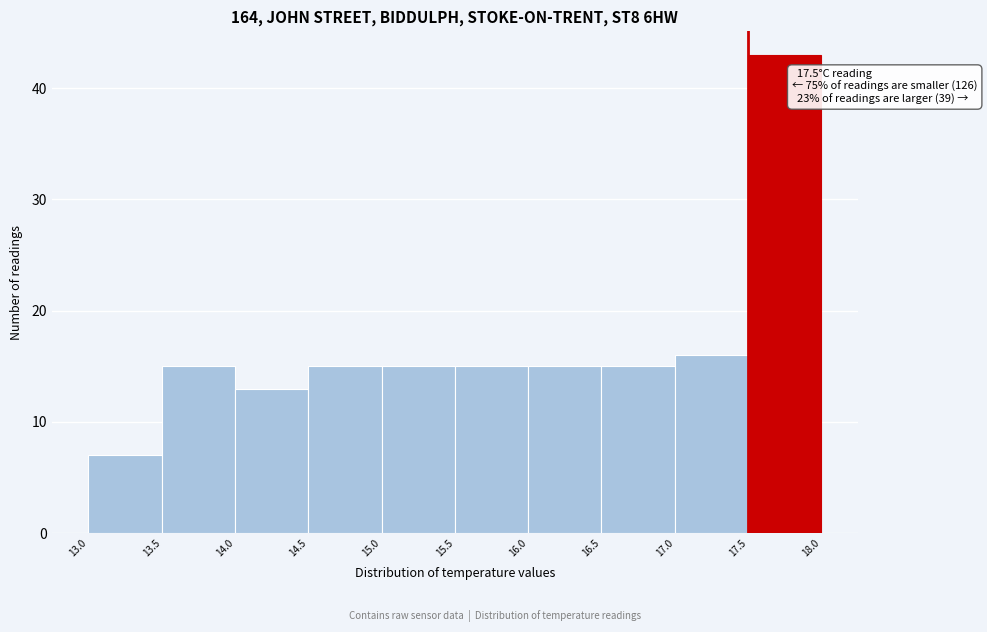

Which range on the x-axis has the tallest bar?

17.5 to 18.0